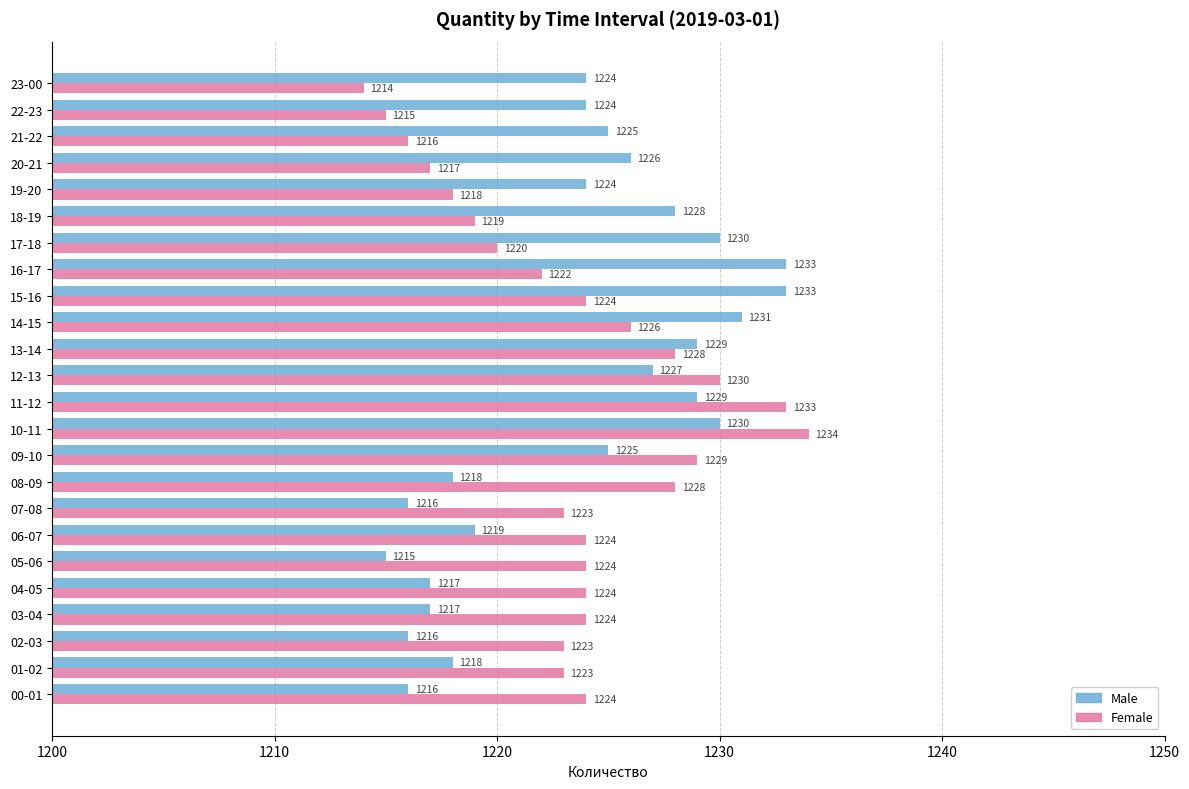

What is the spread (max minus min) of values at 12-13?

3